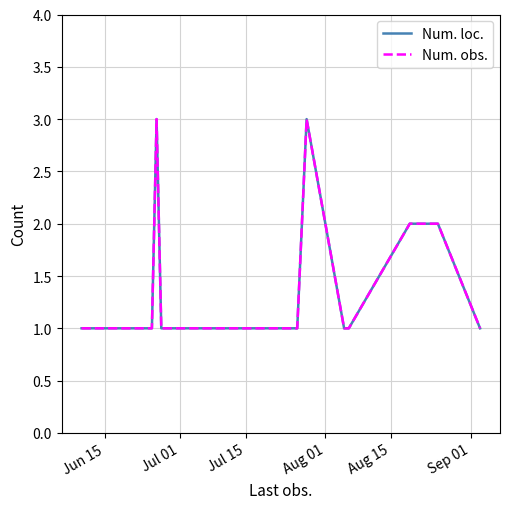

Is this an area chart (filled region under the line)?

No